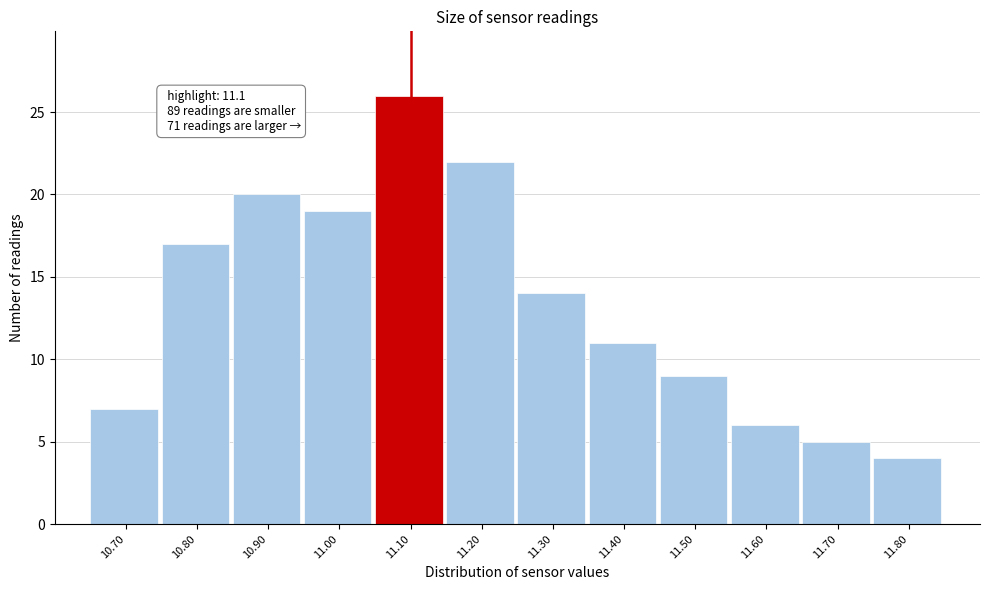

Which range on the x-axis has the tallest bar?

11.05 to 11.15